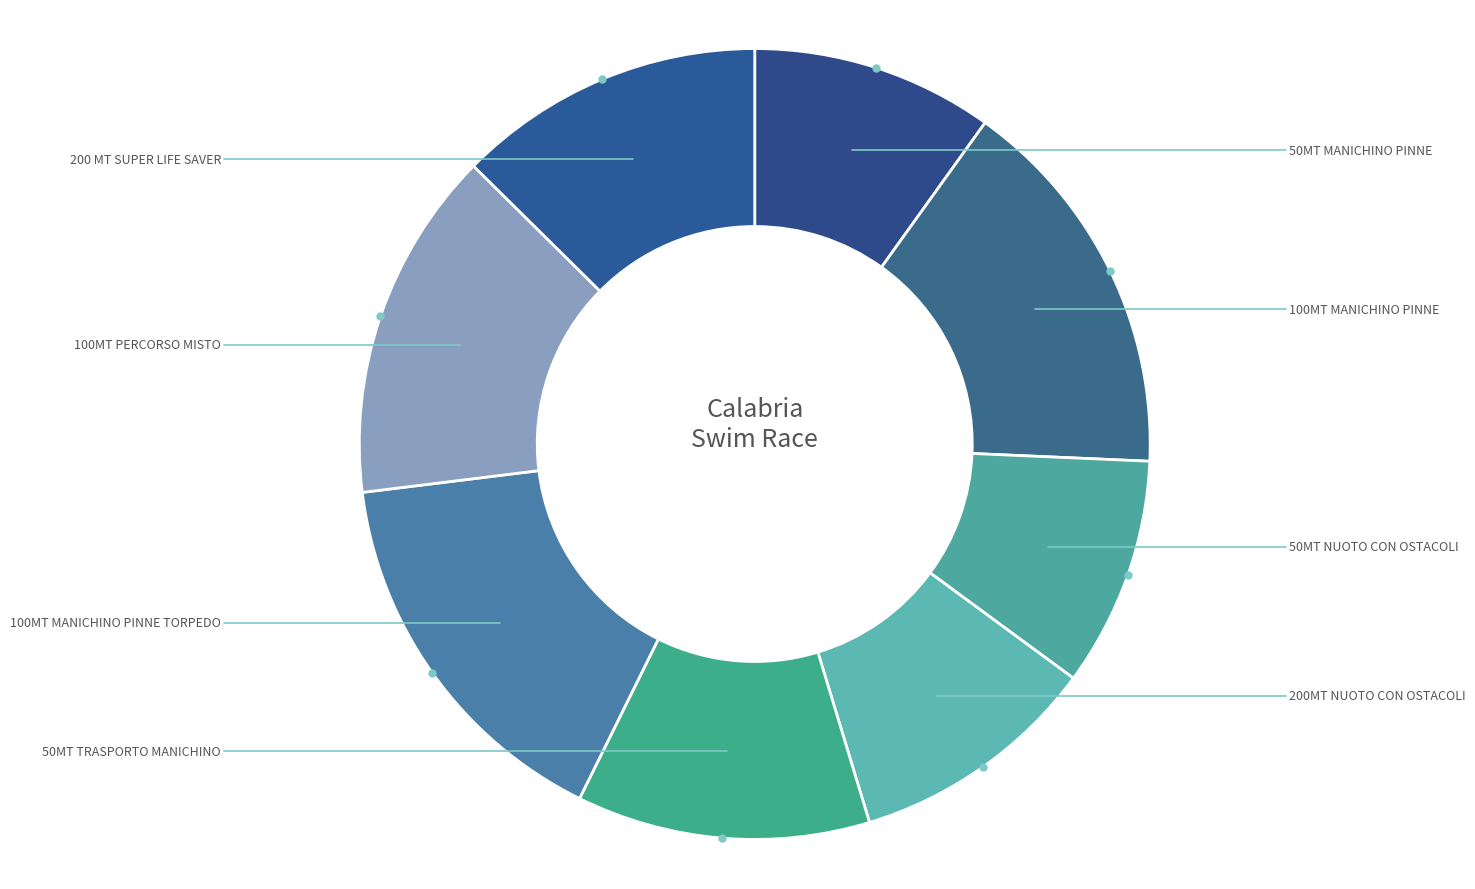

Does 100MT MANICHINO PINNE account for over 50% of the chart?

No